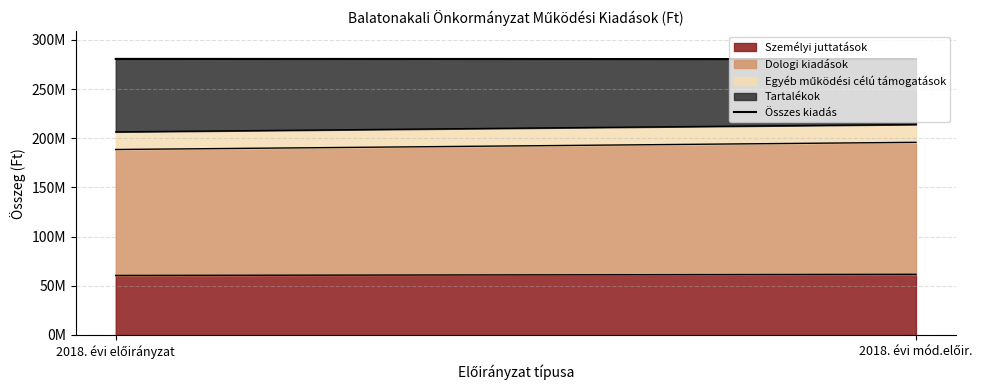

Is it true that the value at 2018. évi mód.előir. is 280474397?

True